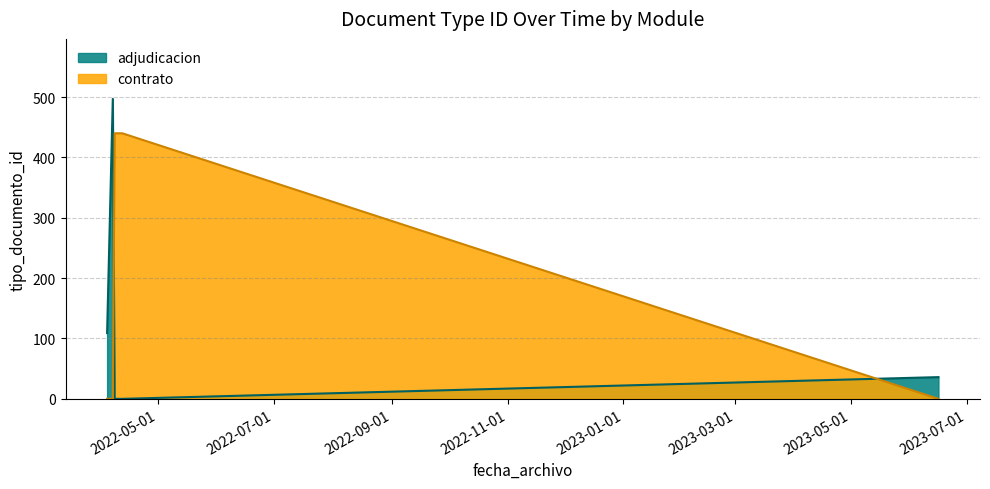

Rank the series at 2022-04-07 from lowest to highest value.

contrato, adjudicacion